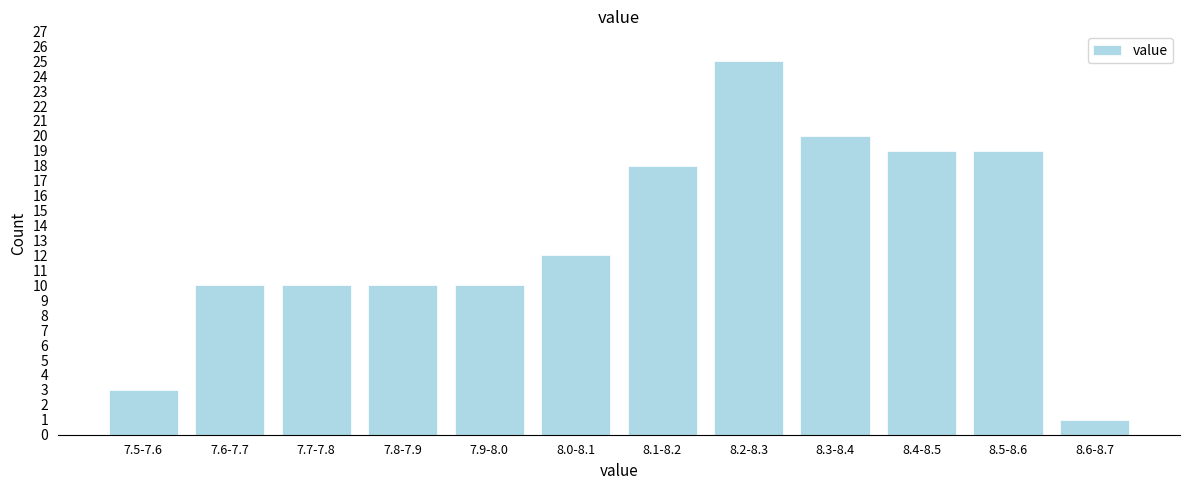

Reading left to right, extract all data points from this chart.

3	10	10	10	10	12	18	25	20	19	19	1